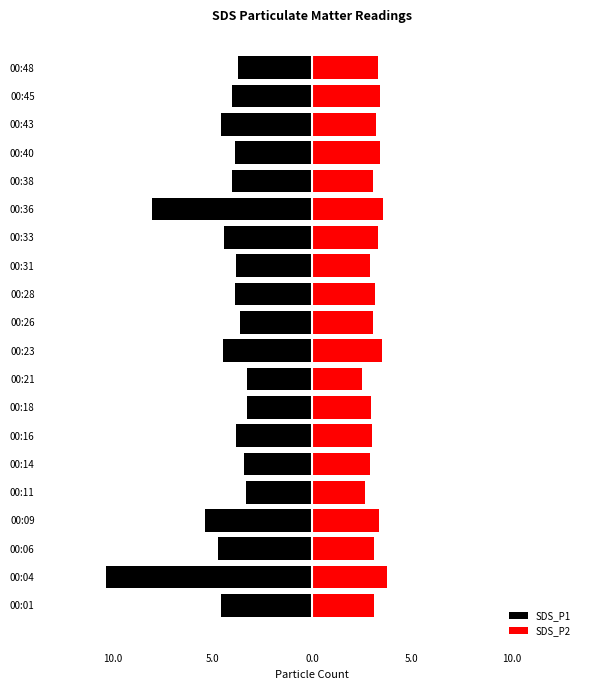

What is the value of the SDS_P2 bar at the 4th from the left?

3.4